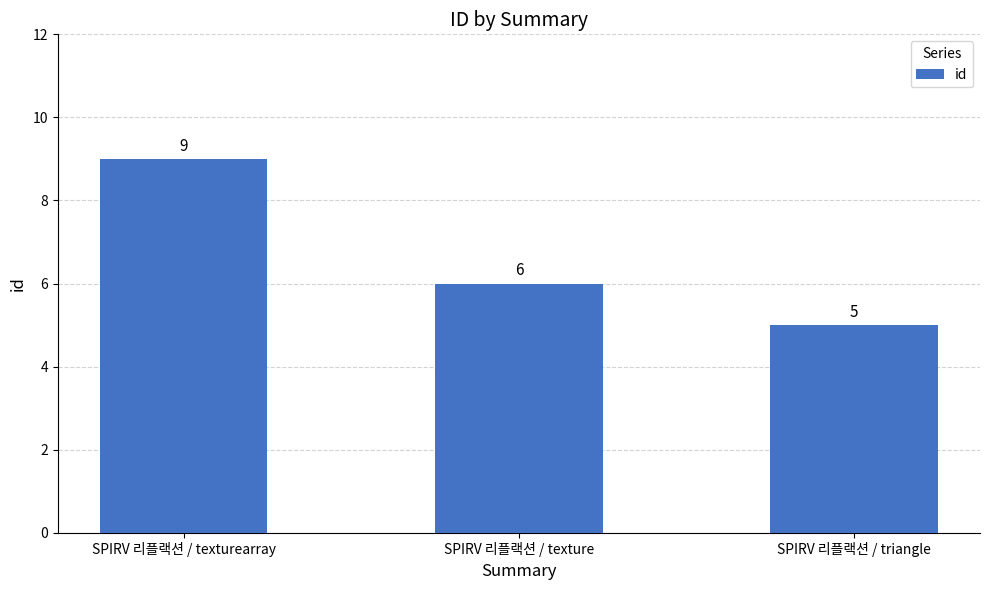

True or false: the data shows 5 at SPIRV 리플랙션 / triangle.

True